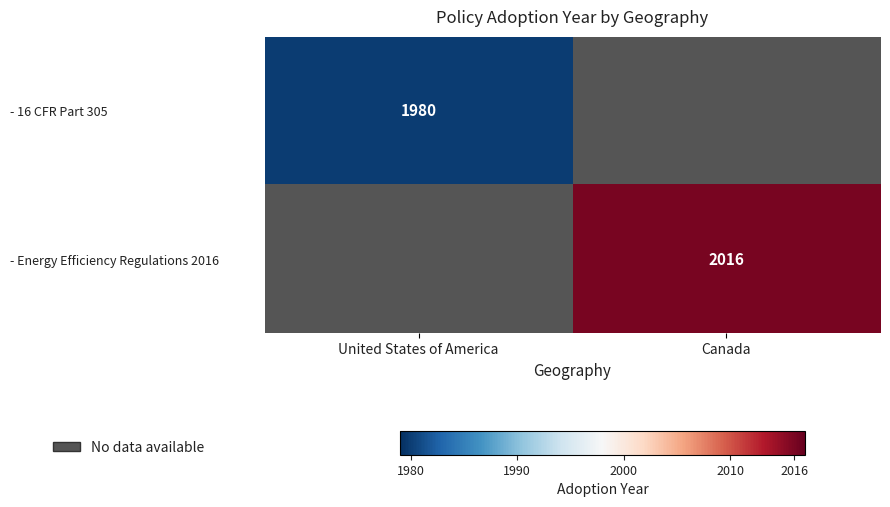

Which category has the highest value across all series?

Canada